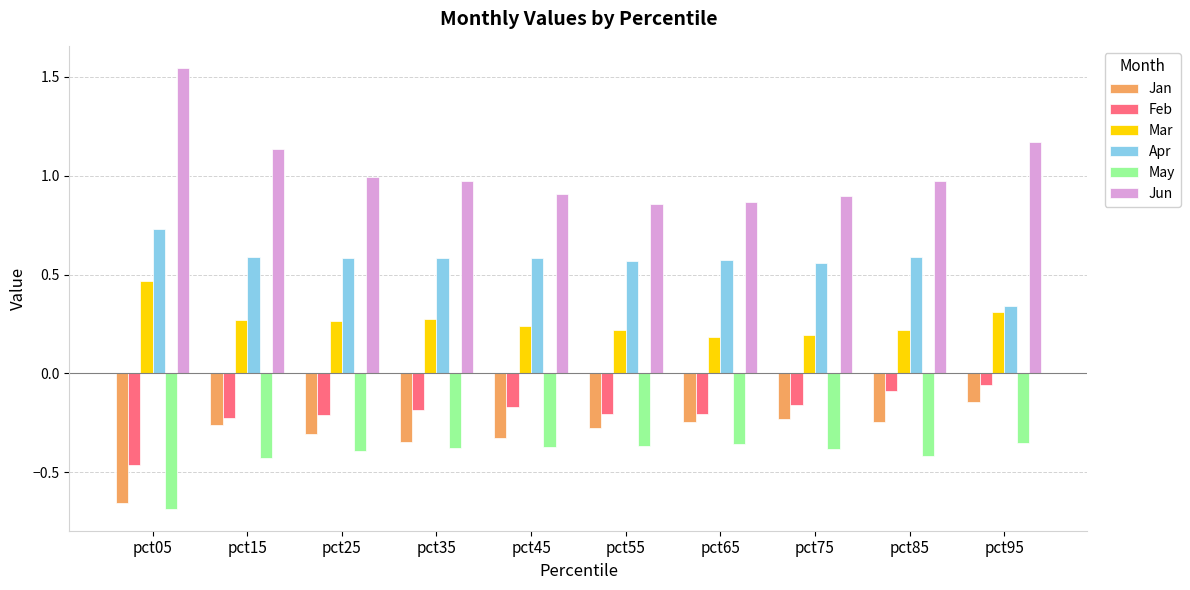

How many categories are shown in the chart?

10